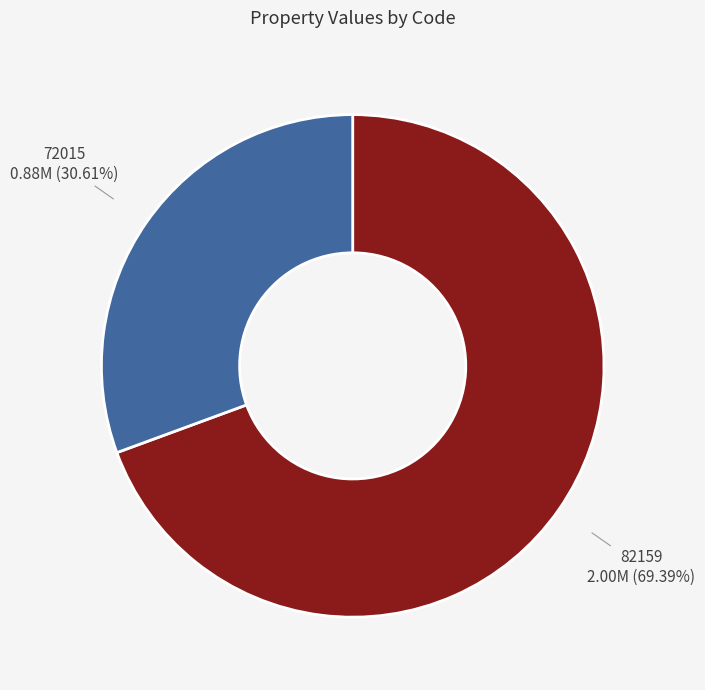

Is there a majority slice in this chart?

Yes